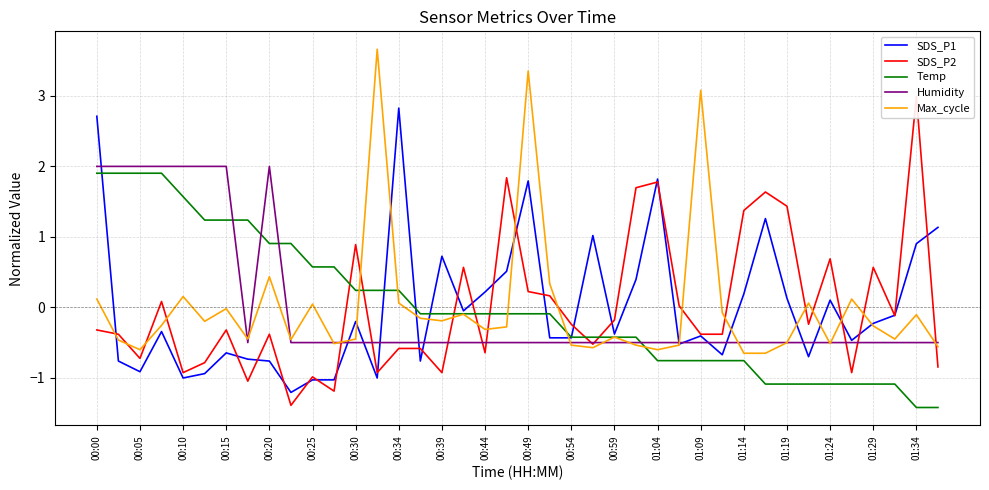

The Humidity series shows 2.7 at 00:05. True or false?

False